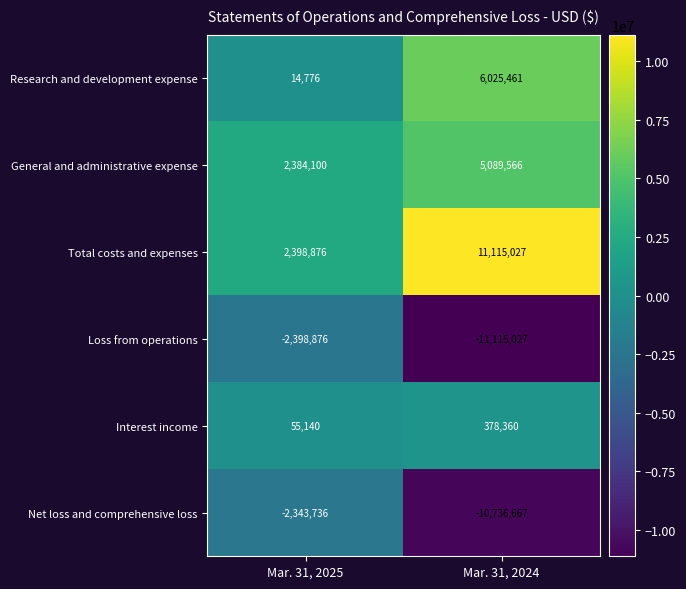

The Loss from operations series shows -1073224 at Mar. 31, 2025. True or false?

False